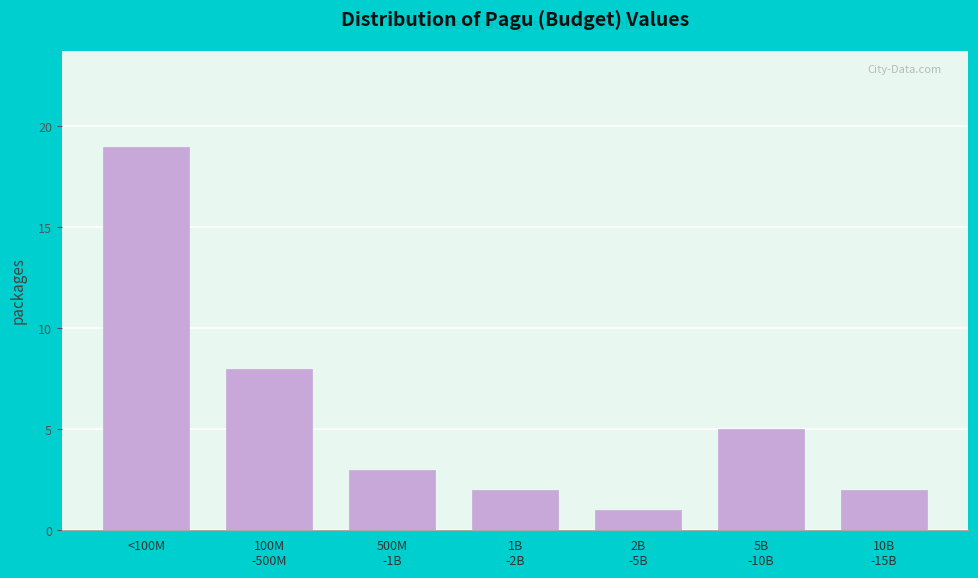

Reading right to left, list all the values displayed in this chart.

2	5	1	2	3	8	19